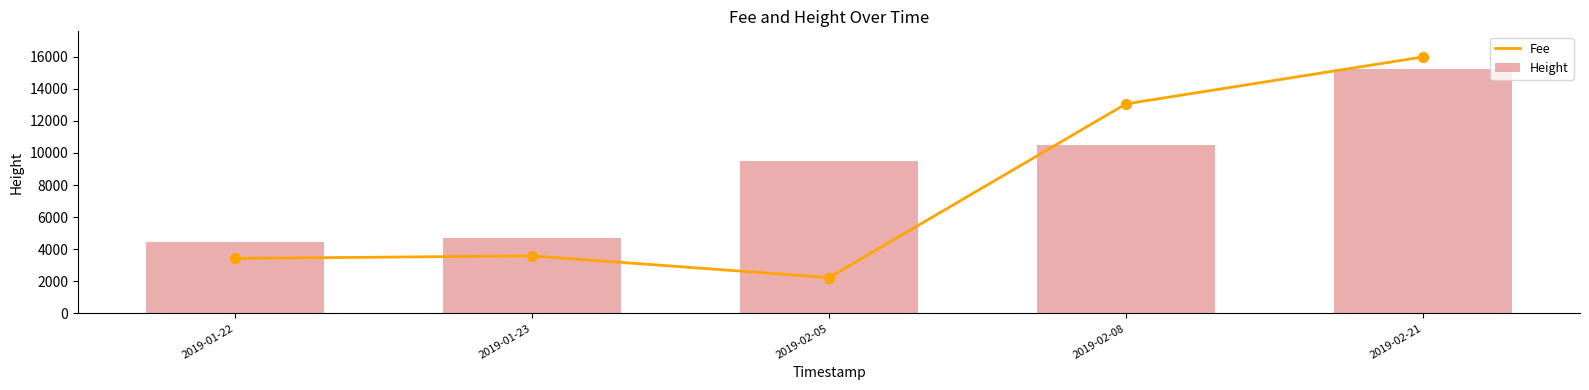

Which series contains the lowest Y value?

Fee